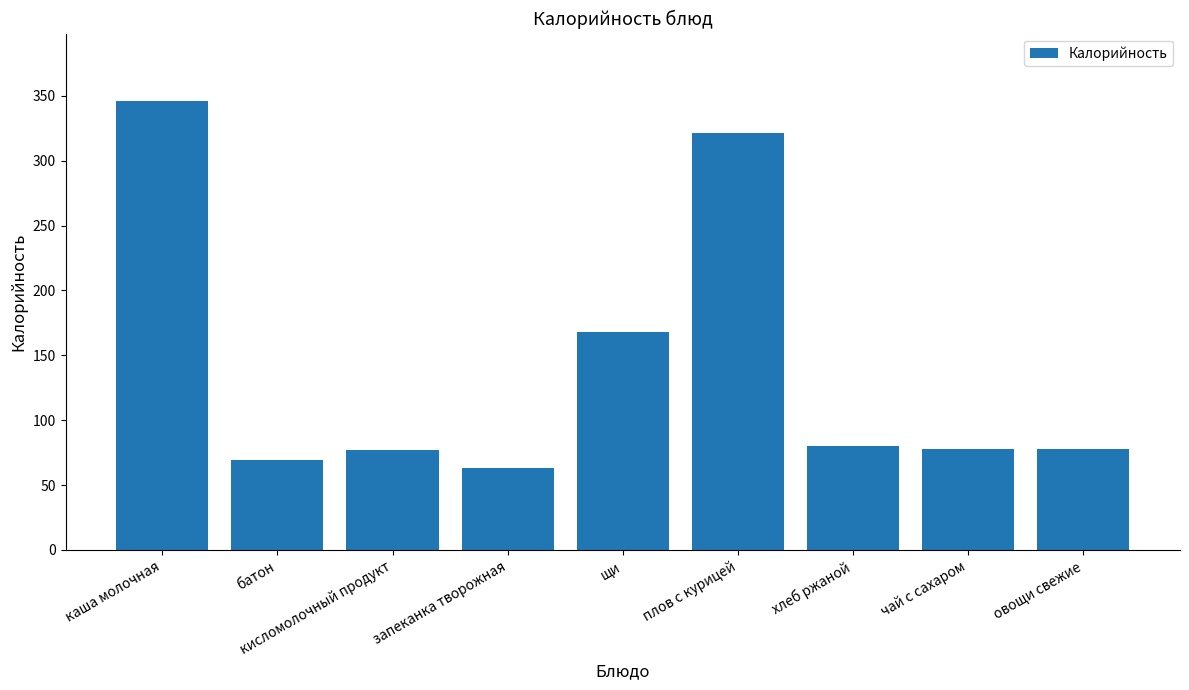

How many categories are shown in the chart?

9